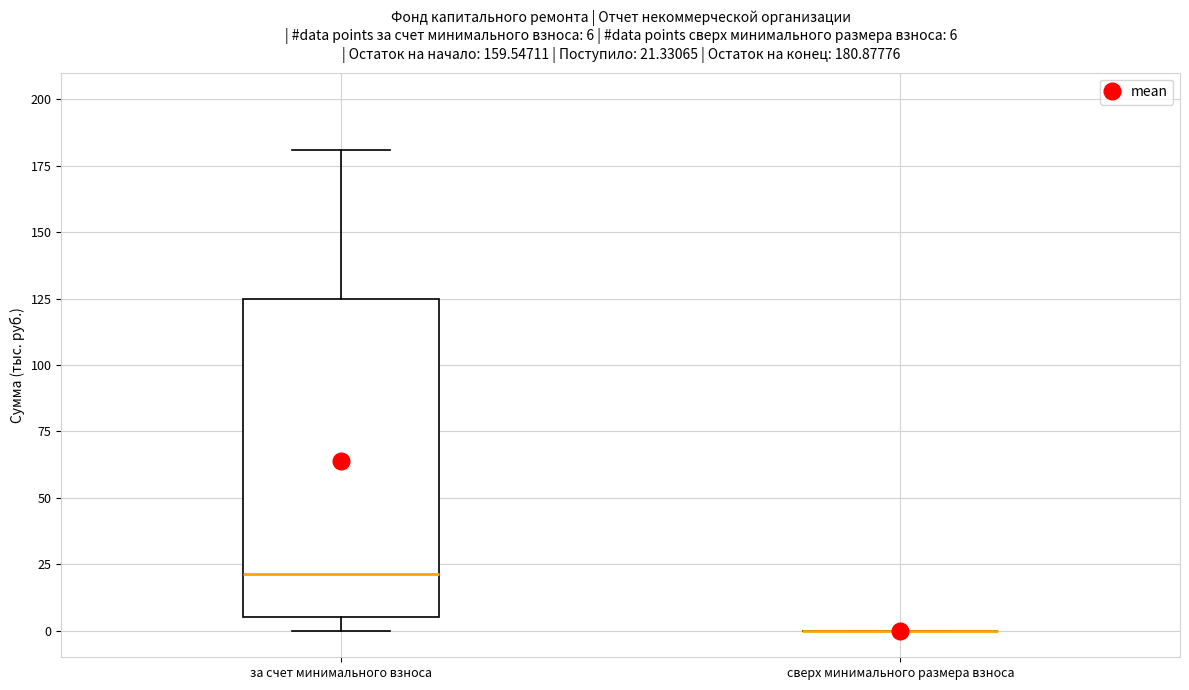

Comparing the boxes themselves (not the whiskers), which one is the tallest?

за счет минимального взноса